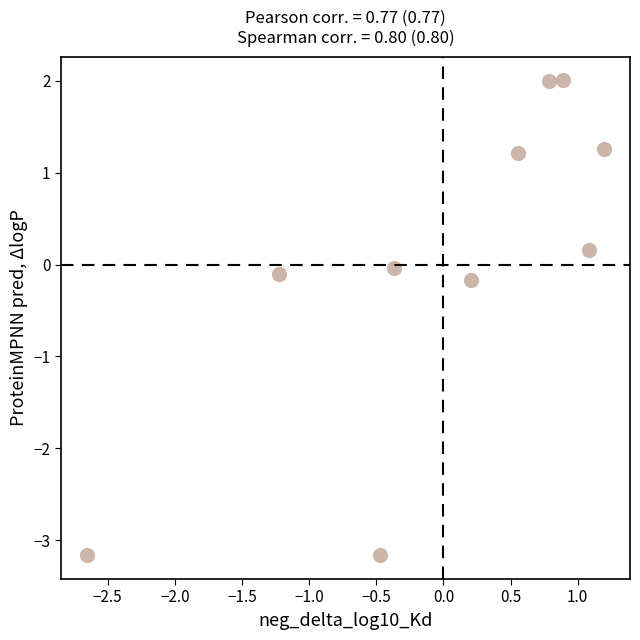

What is the range of X values (max minus min)?

3.9